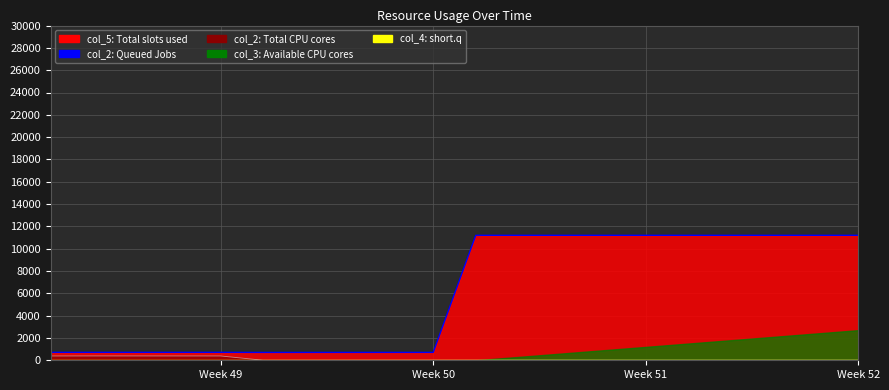

What is the value of the col_2 line (Queued Jobs) point at the 7th from the left?

704